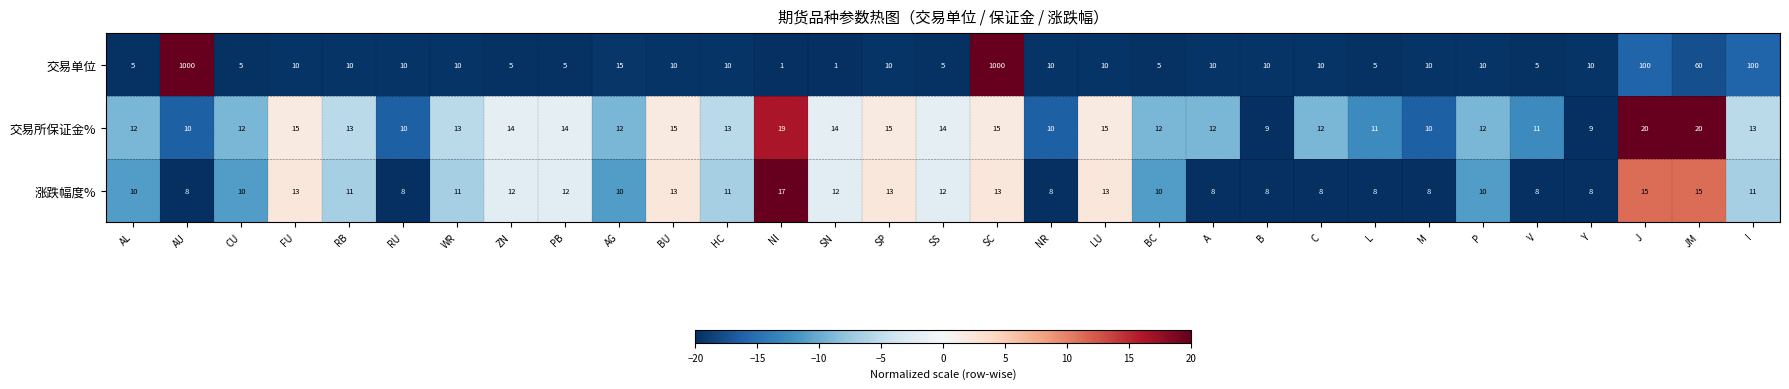

Which series changed the most between AL and AU?

交易单位